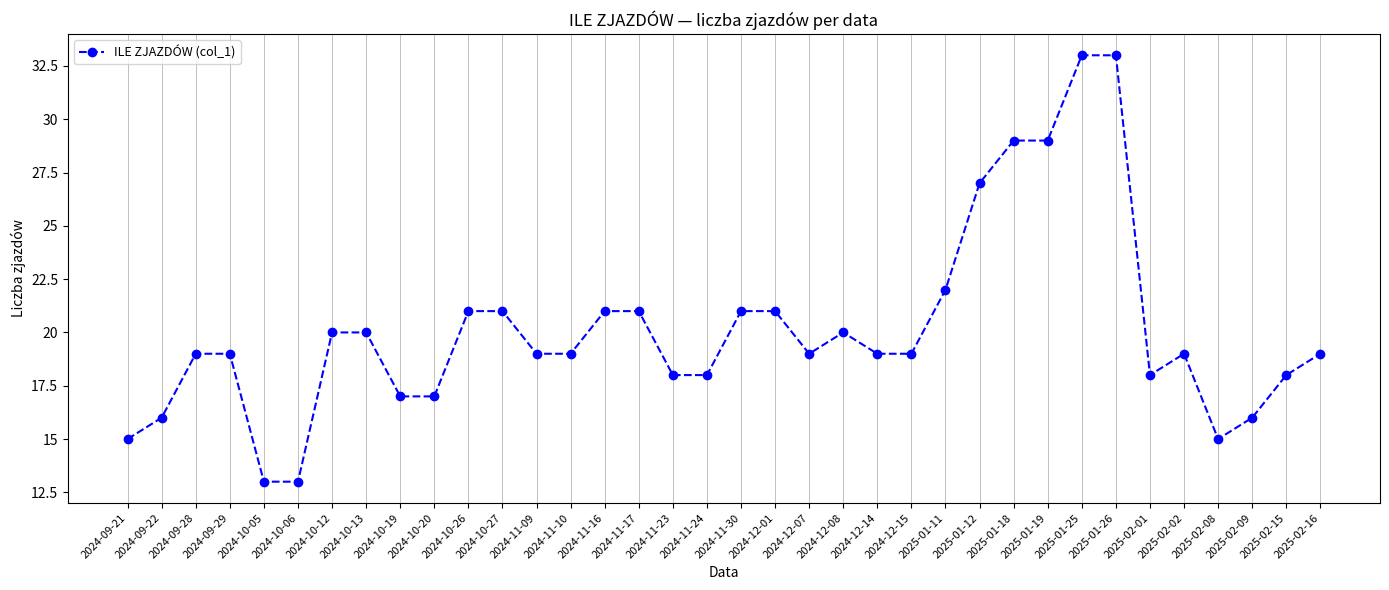

At which label is the value closest to 23?

2025-01-11